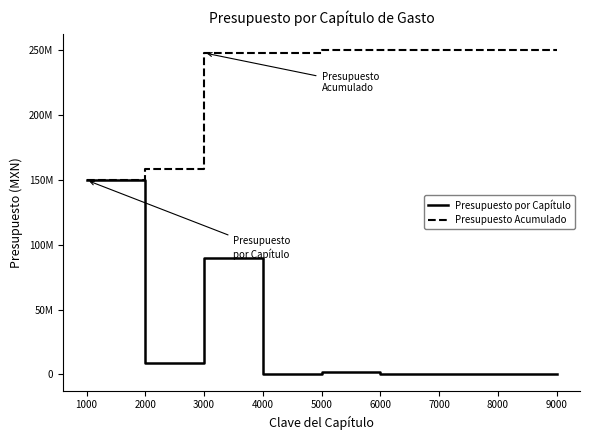

What are all the series names shown in the legend?

Presupuesto por Capítulo, Presupuesto Acumulado